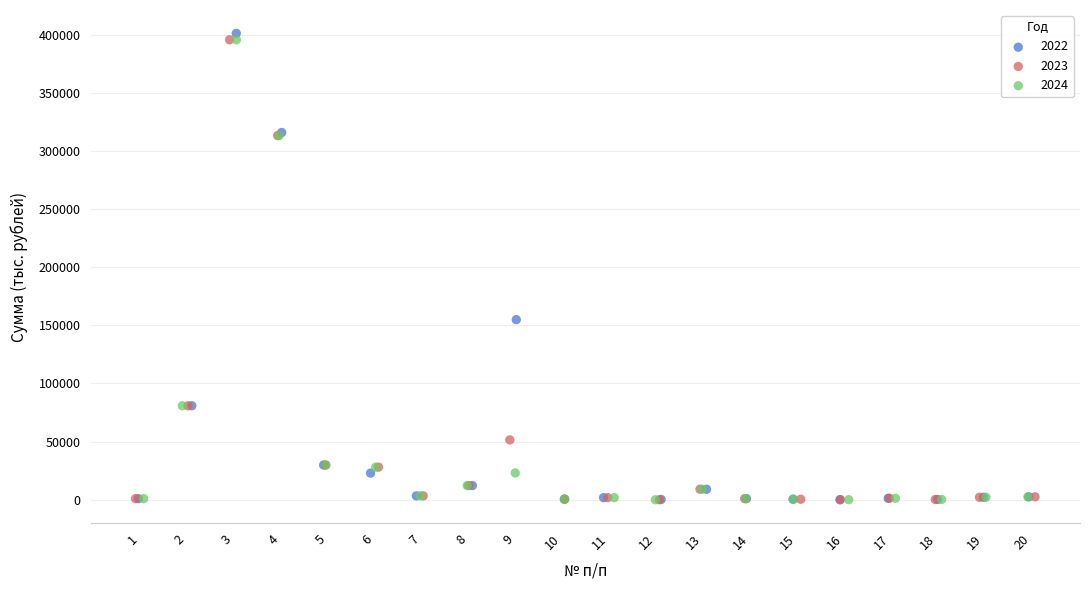

Which series has the largest Y range (max minus min)?

2022